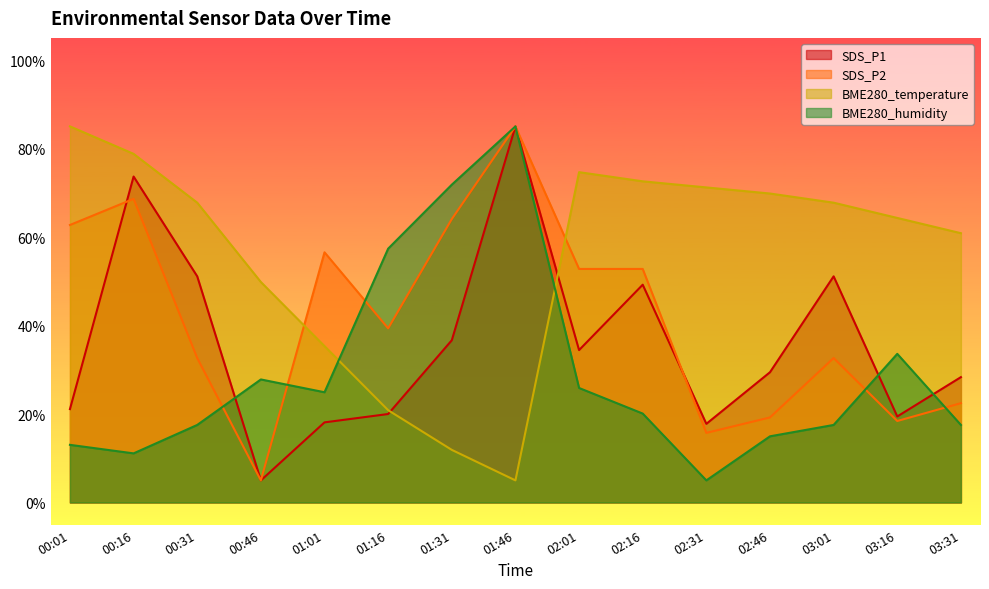

What is the value of the SDS_P2 point at the 4th from the left?

5.0